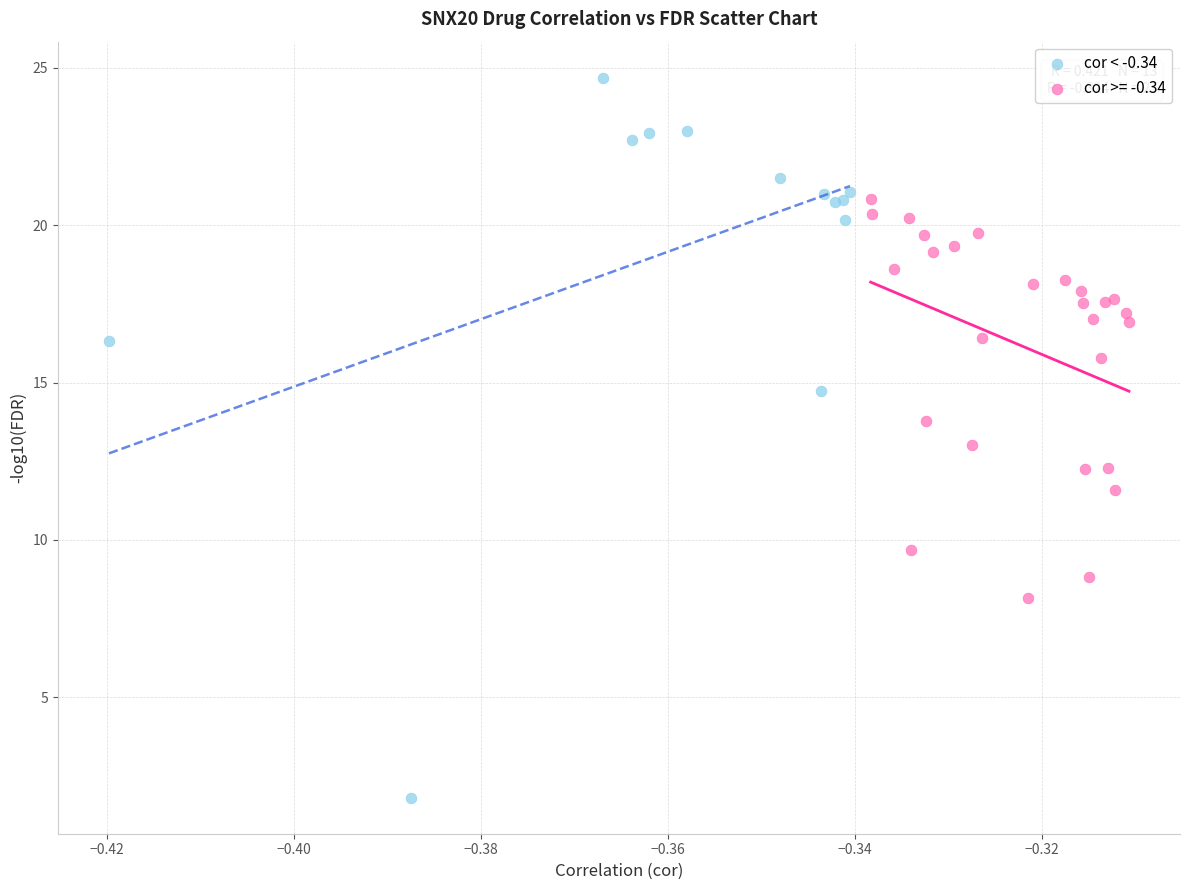

Which series has the largest Y range (max minus min)?

cor < -0.34